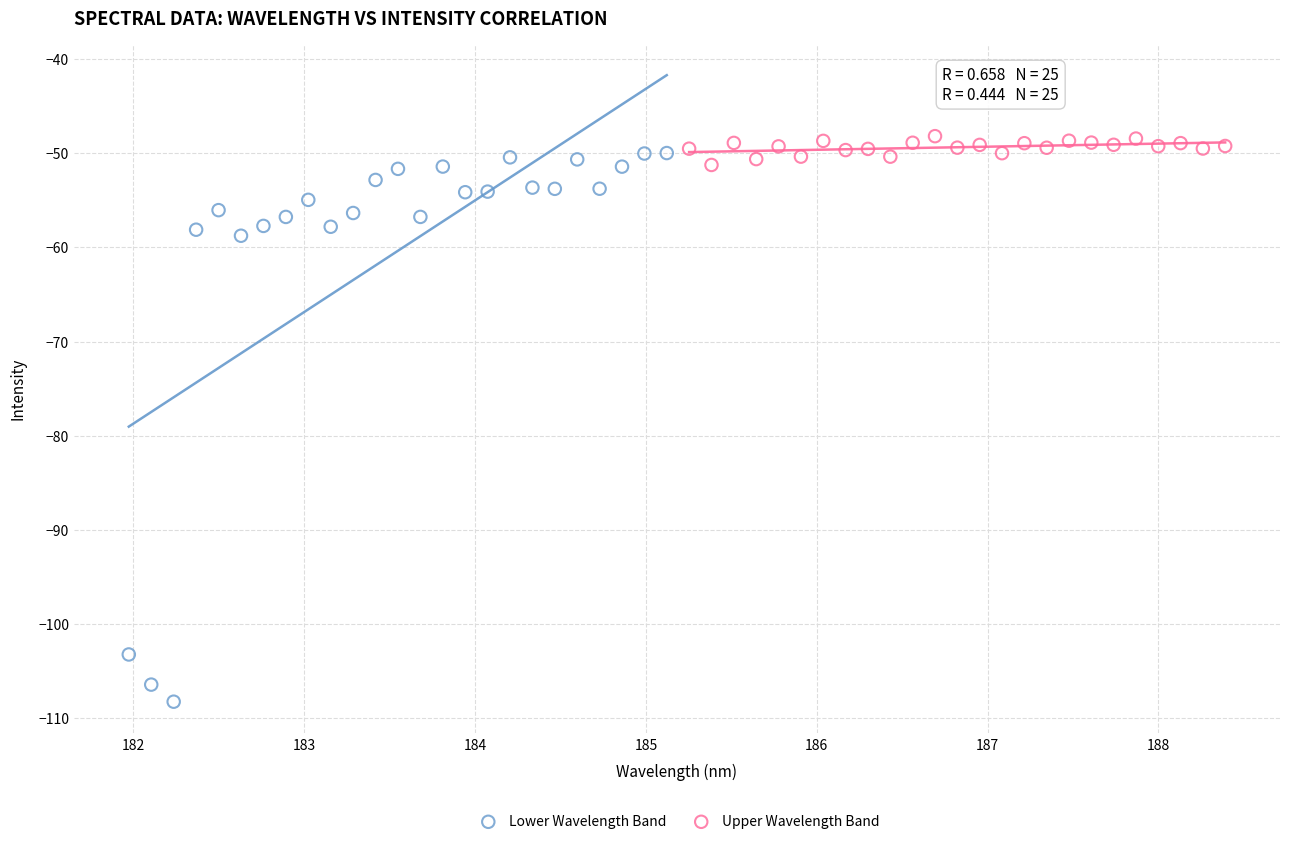

Which series reaches the minimum Y coordinate?

Lower Wavelength Band